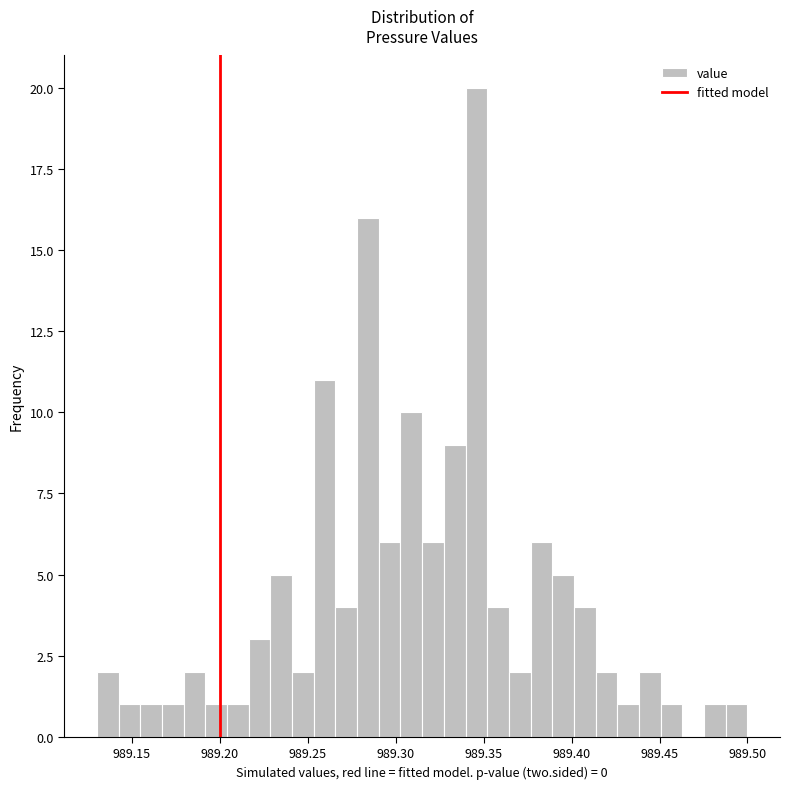

Around what value on the x-axis is the tallest bar? Give the approximate position of its centre, as read against the axis.

989.345